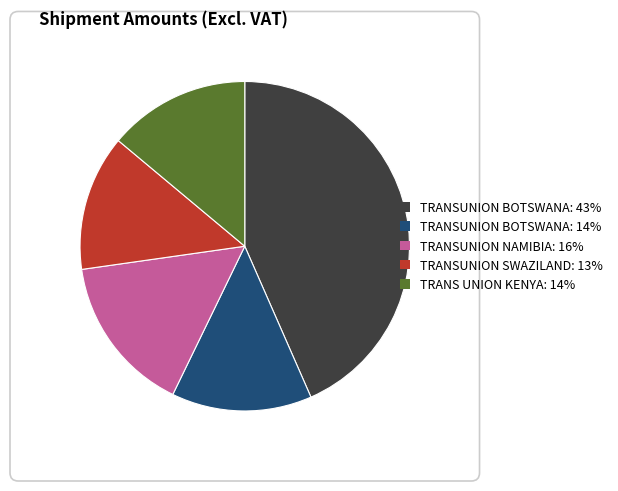

Approximately how many times larger is the value at TRANS UNION KENYA: 14% compared to TRANSUNION SWAZILAND: 13%?

1.0